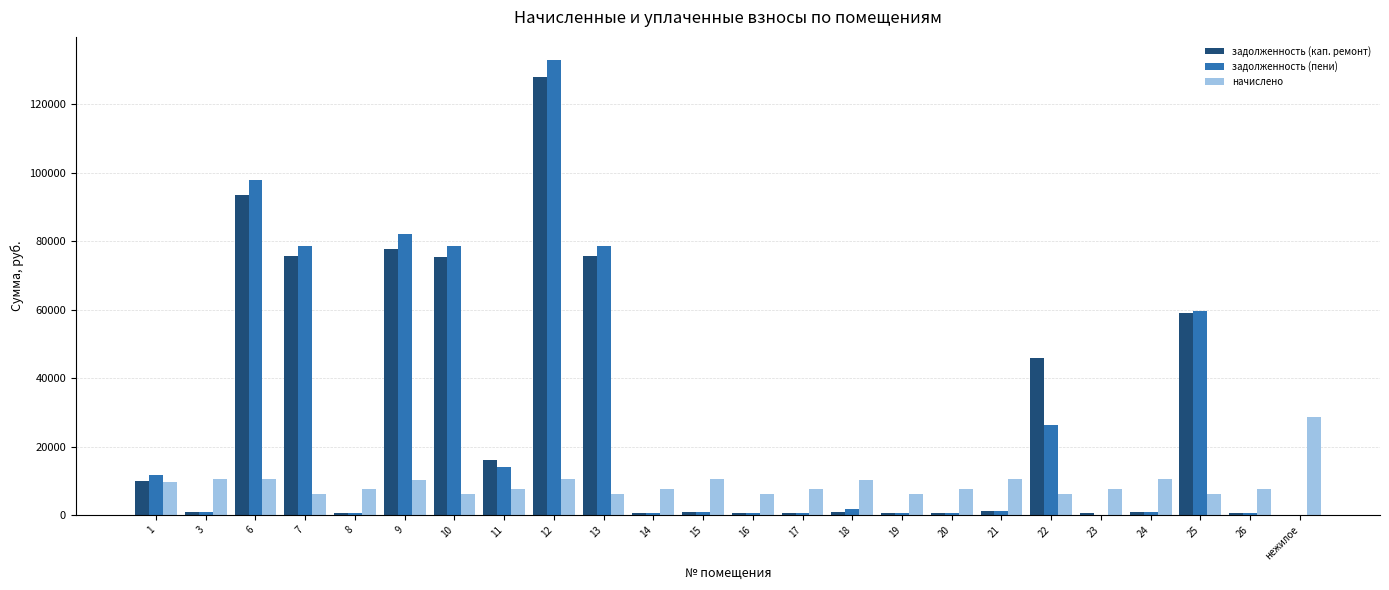

Is the value of начислено at 25 greater than the value of задолженность (кап. ремонт) at 11?

No